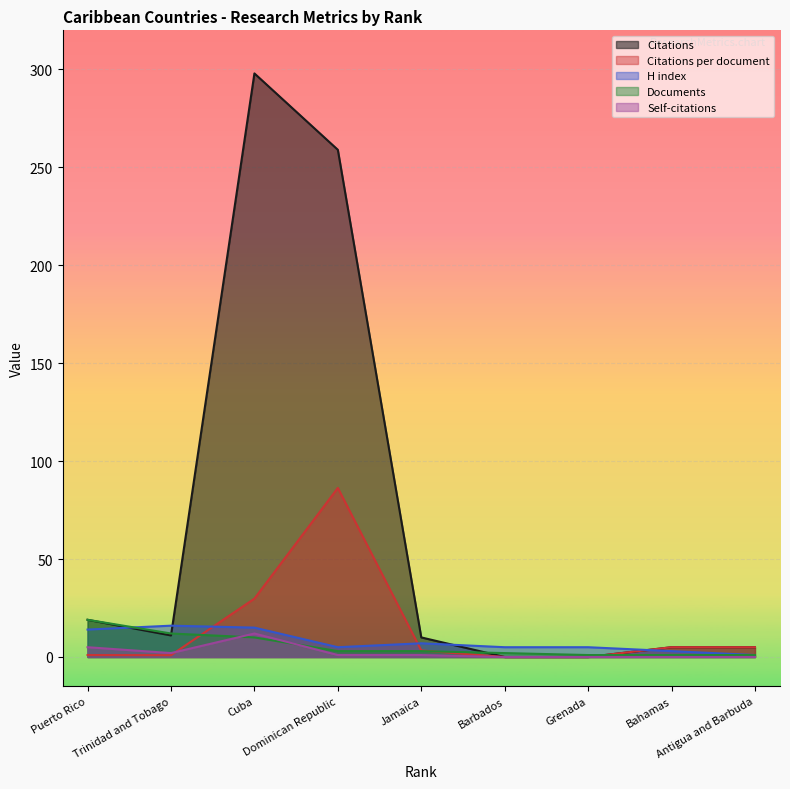

Which series has the largest range (max minus min)?

Citations